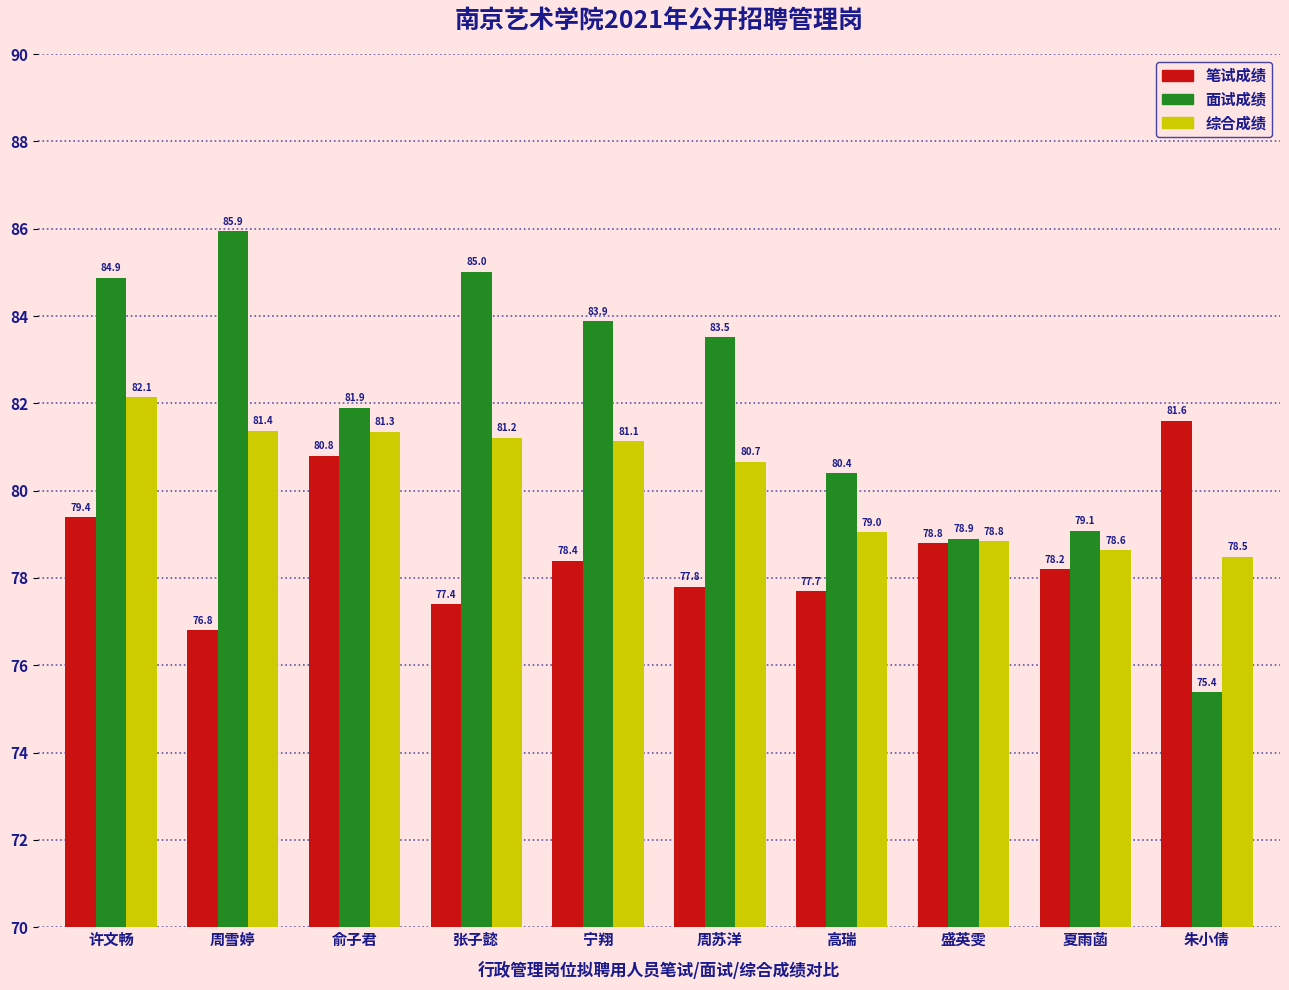

Rank the series by their maximum value, from highest to lowest.

面试成绩, 综合成绩, 笔试成绩